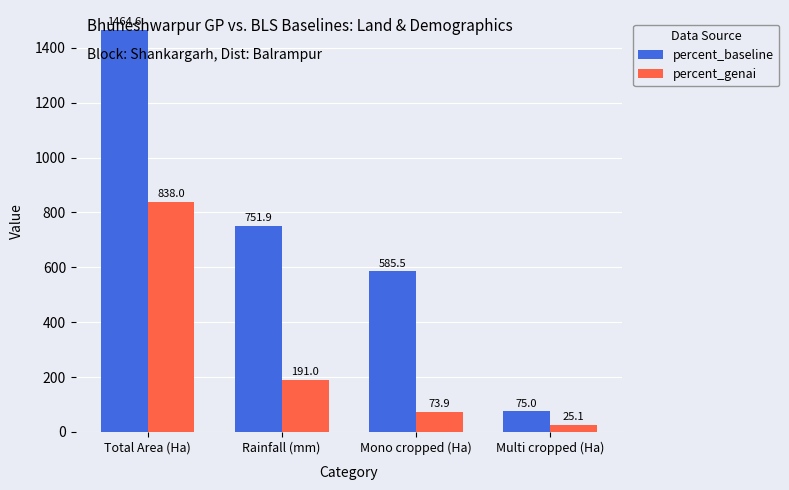

List the series in order of their overall mean, highest first.

percent_baseline, percent_genai